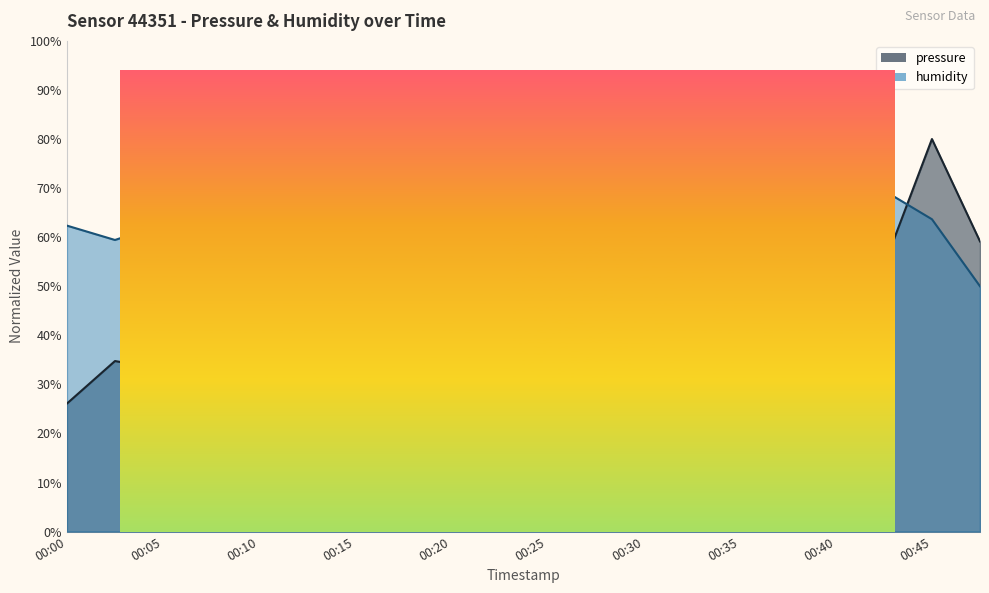

Where does the pressure series first go above 45?

00:07